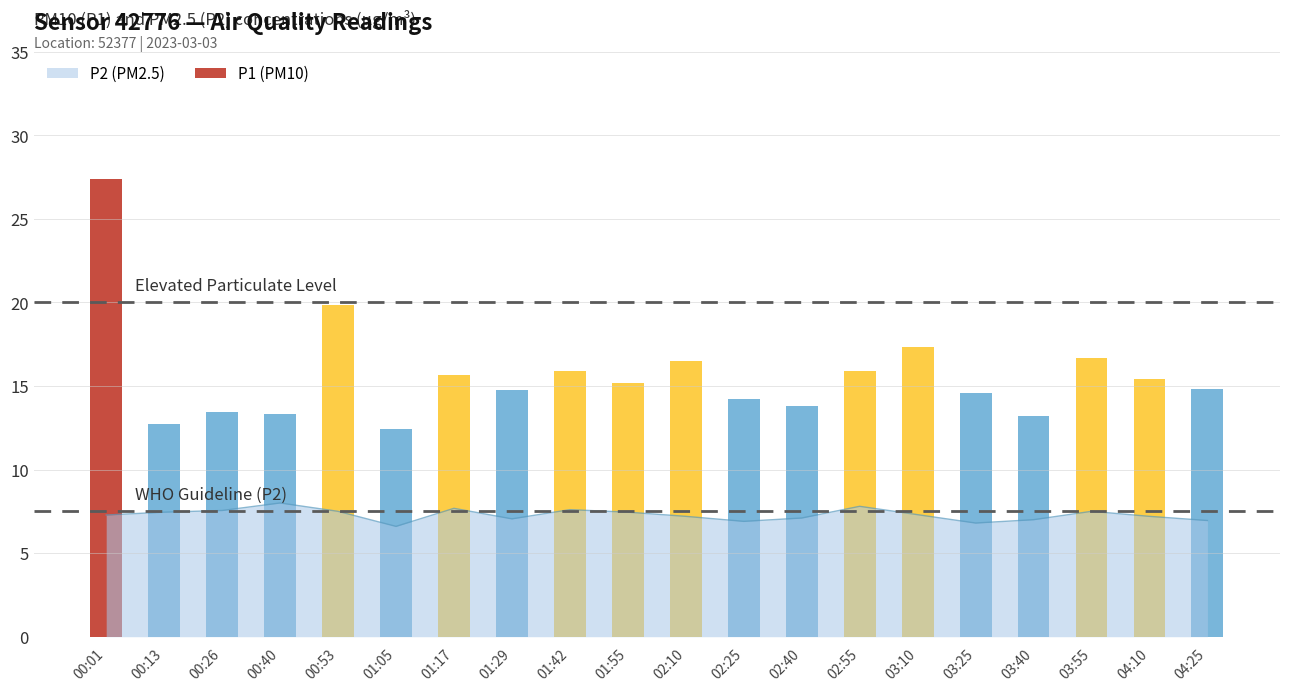

The value at 03:55 is 2.0. True or false?

False